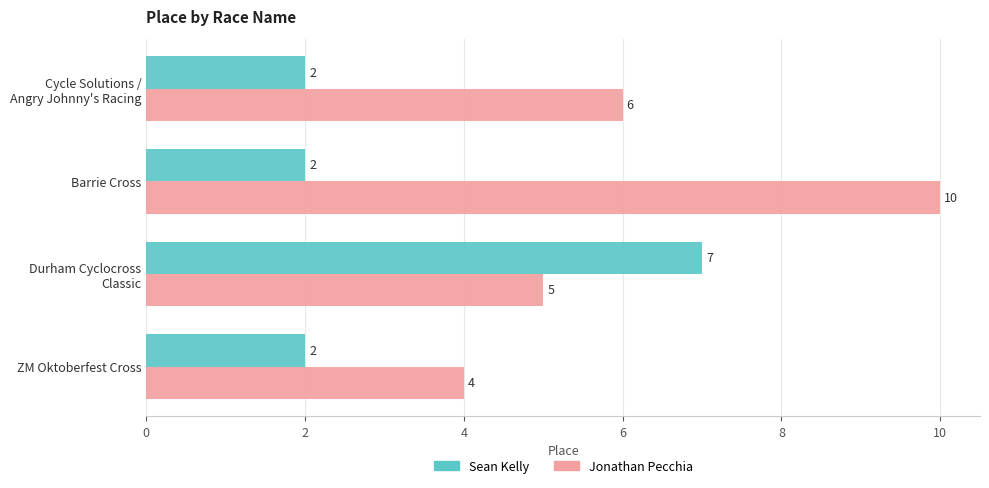

Is it true that Sean Kelly equals 3 at Barrie Cross?

False